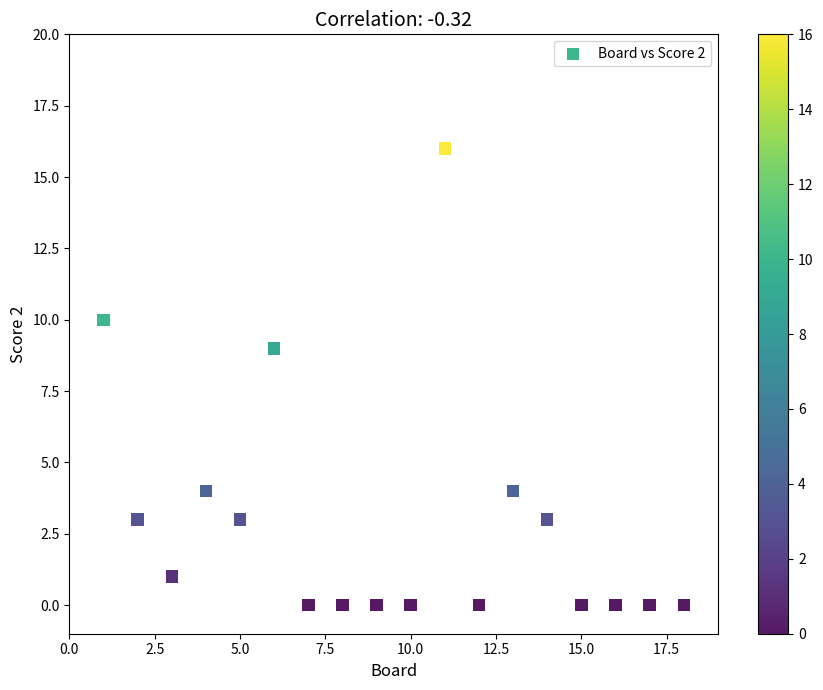

What Y value in the scatter plot is closest to 8?

9